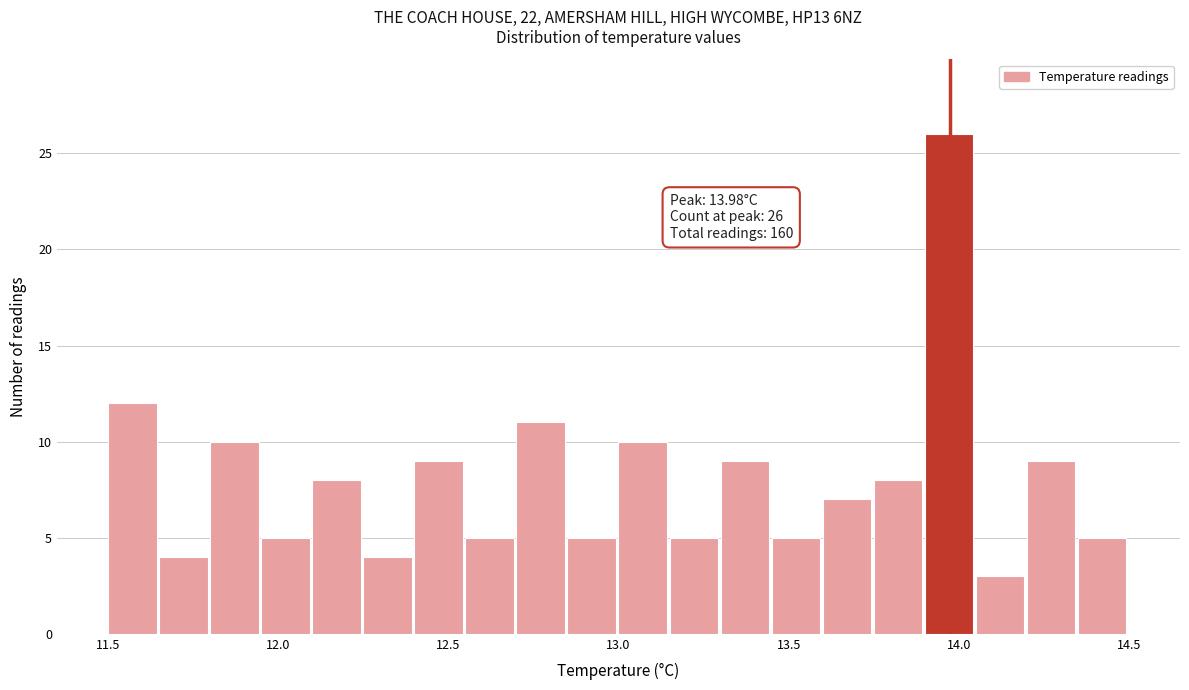

Read against the x-axis, roughly where is the centre of the tallest bar?

13.95